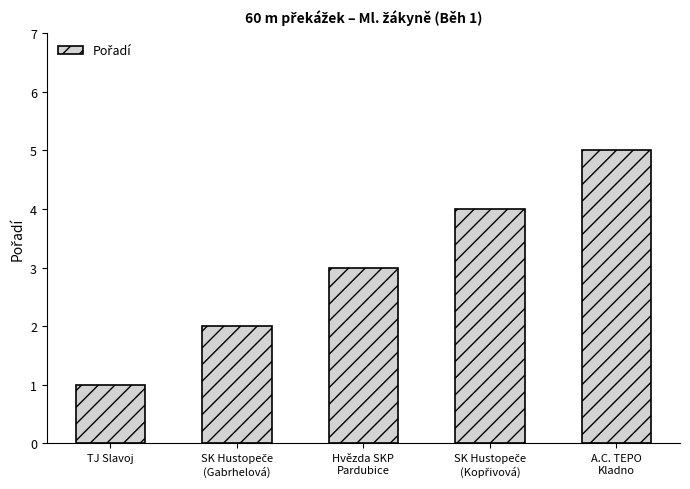

How many values are between 2 and 4?

3